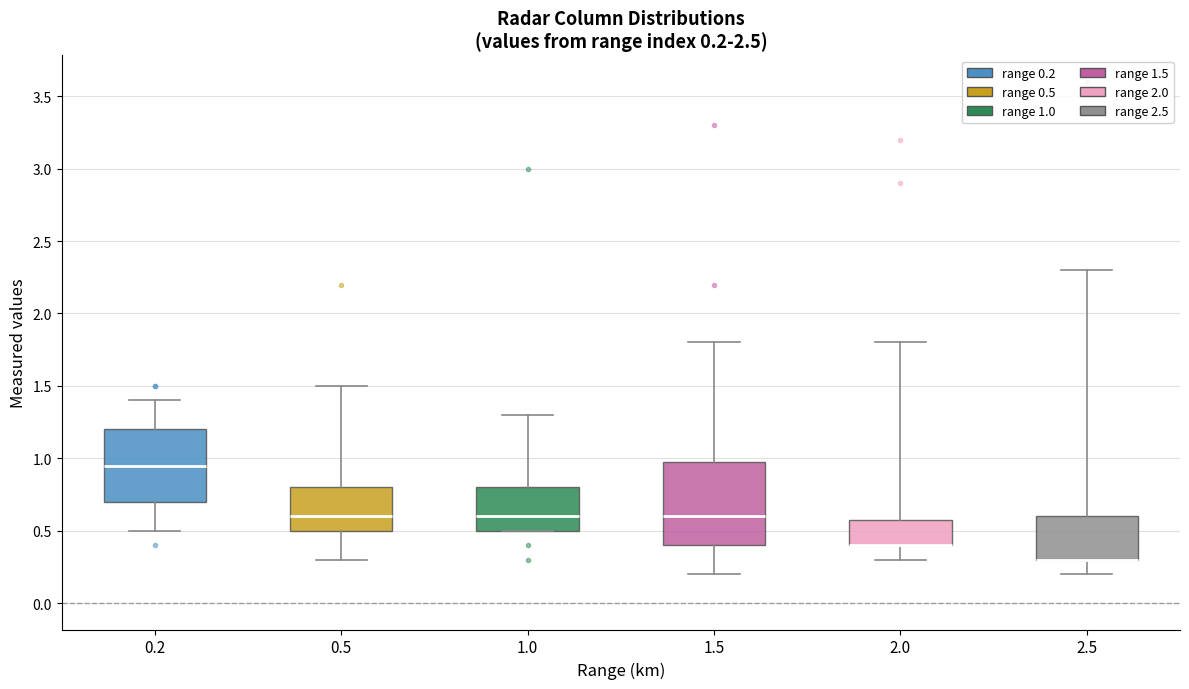

Comparing the boxes themselves (not the whiskers), which one is the tallest?

1.5